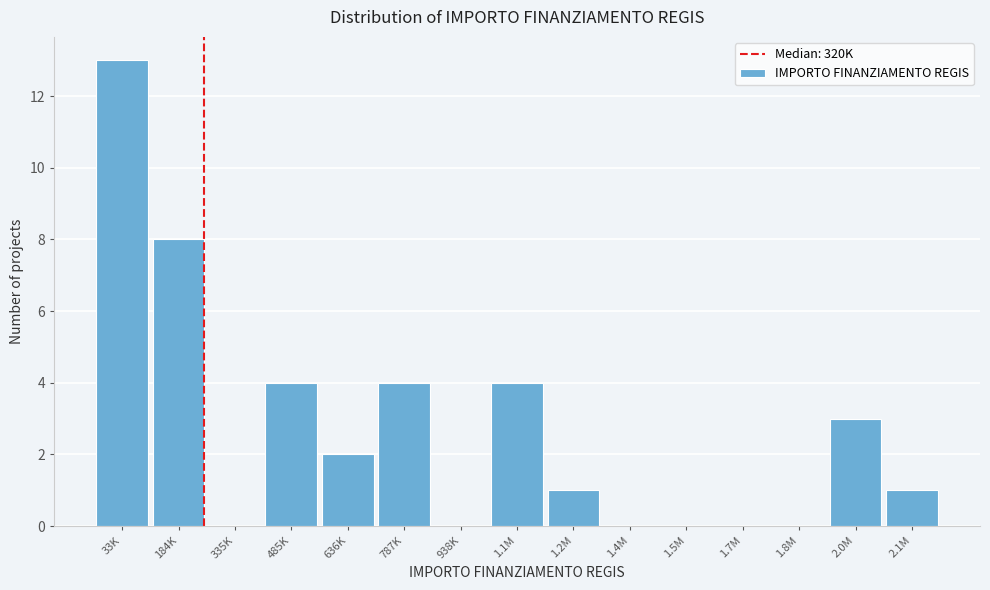

Reading left to right, what are all the values shown in this chart?

33K=13	184K=8	335K=0	485K=4	636K=2	787K=4	938K=0	1.1M=4	1.2M=1	1.4M=0	1.5M=0	1.7M=0	1.8M=0	2.0M=3	2.1M=1